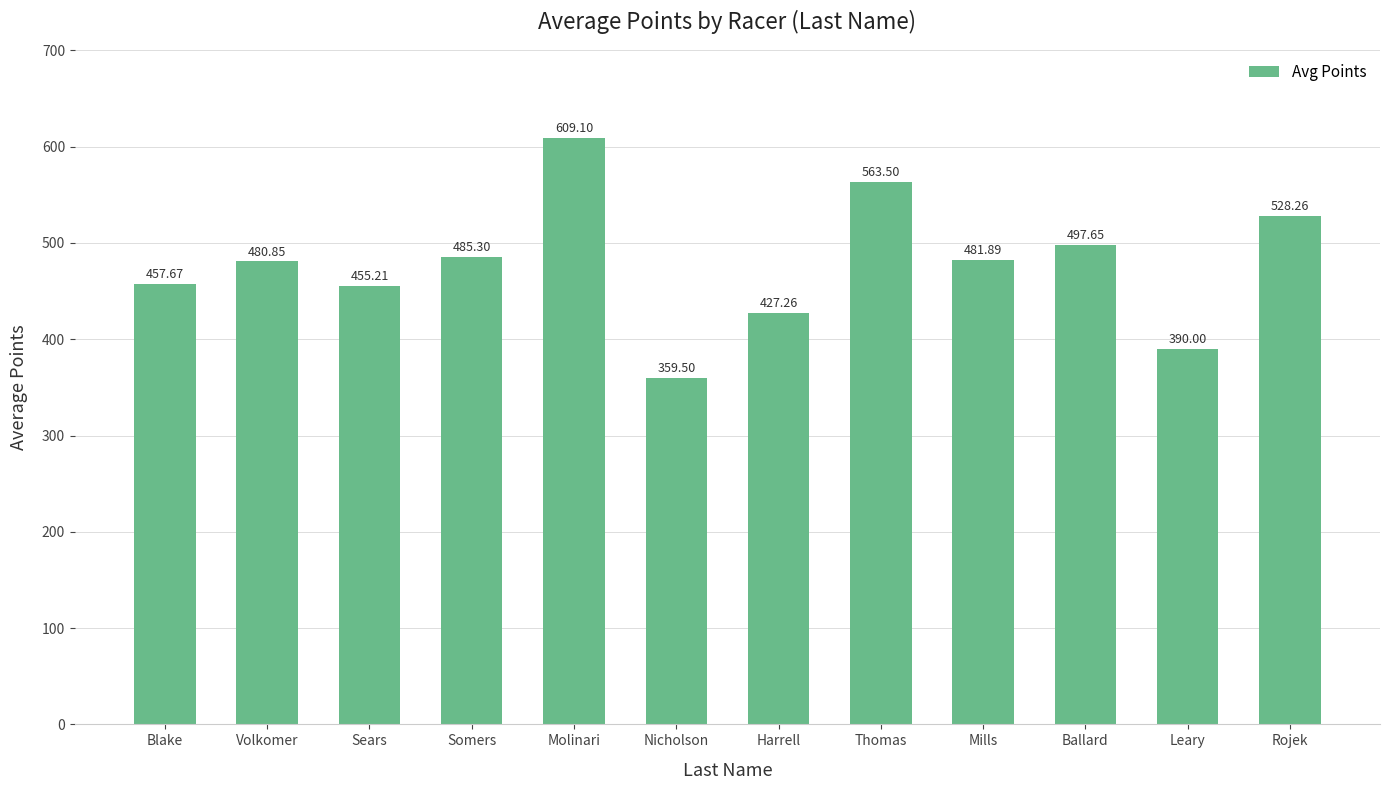

What position from the right is Volkomer?

11